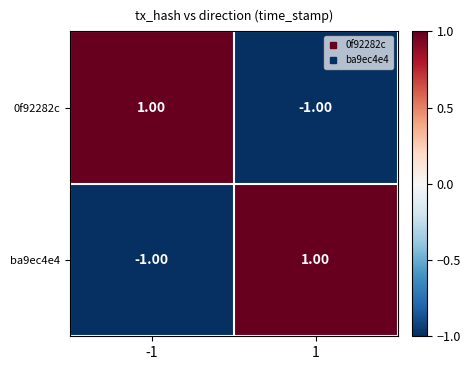

Rank the series at -1 from highest to lowest value.

0f92282c, ba9ec4e4